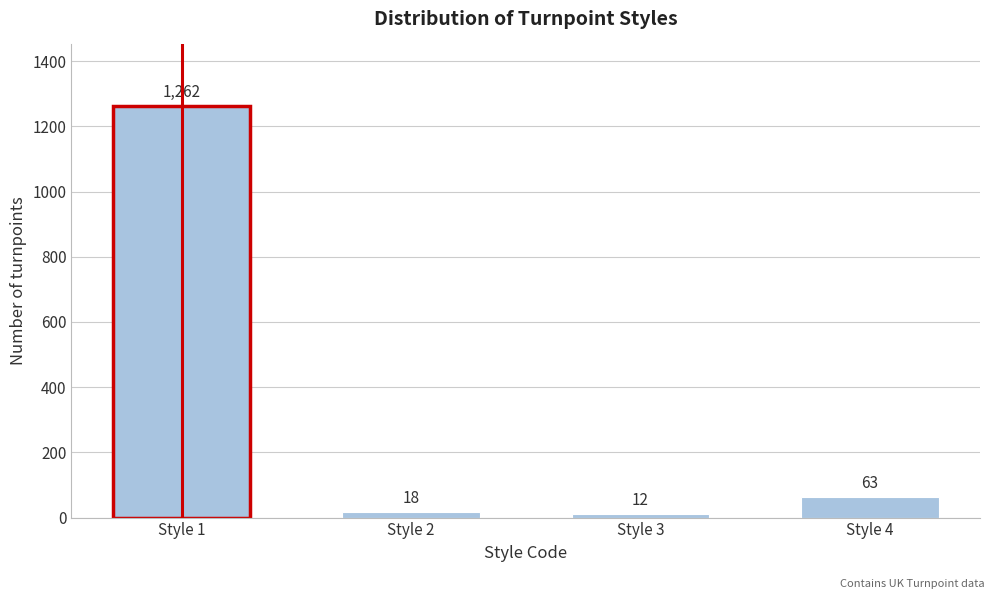

Reading left to right, what are all the values shown in this chart?

1262	18	12	63